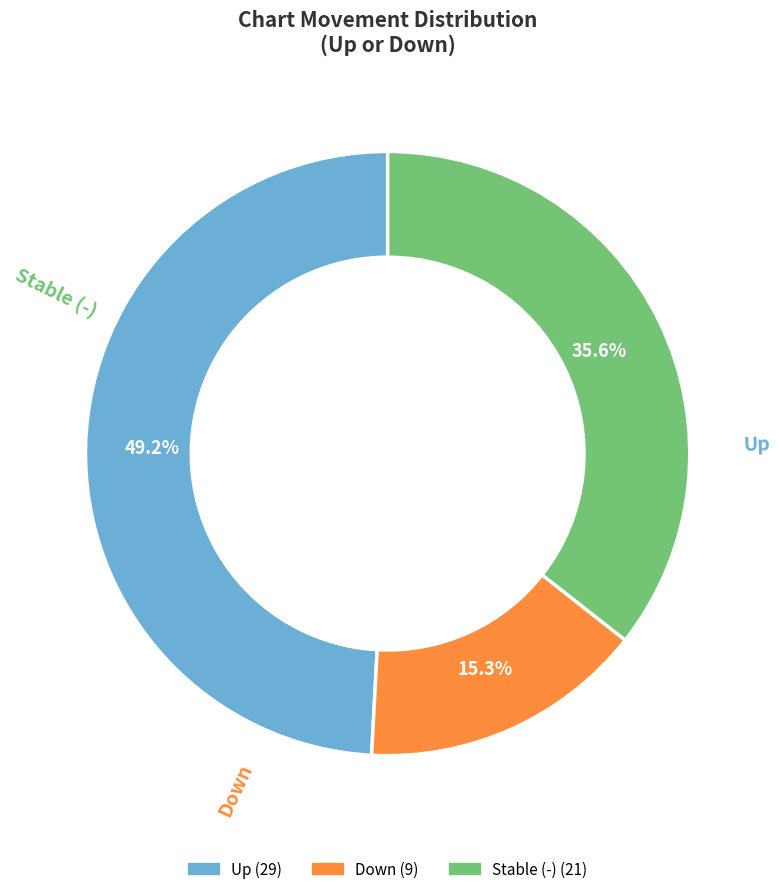

Is it true that - is 36% of the pie?

True